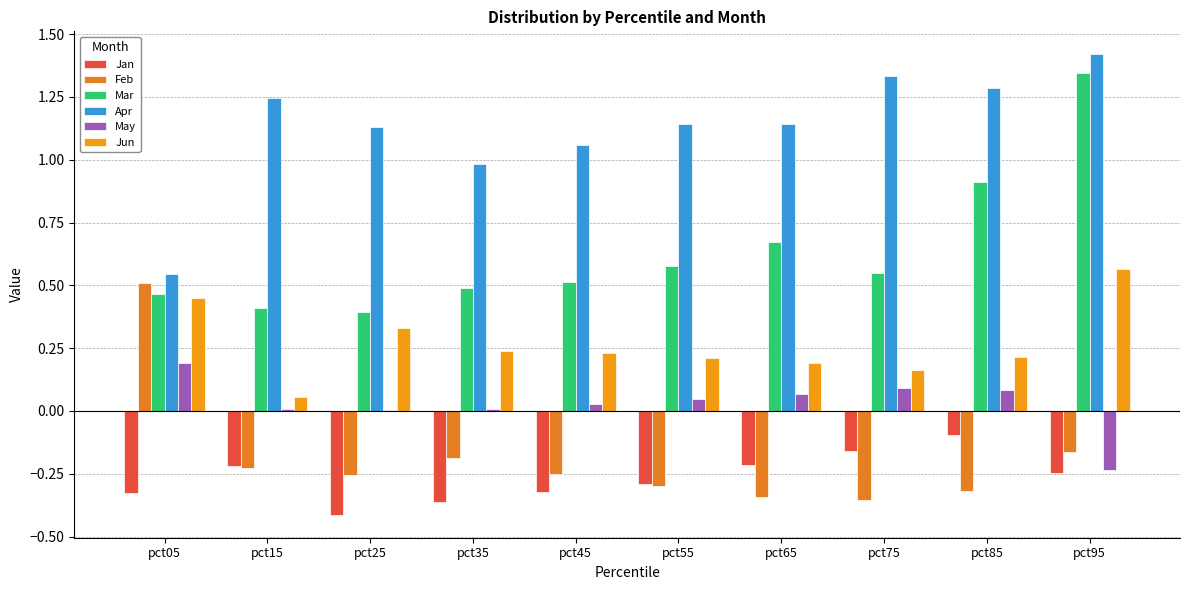

How many Feb values are between 0 and 1?

1